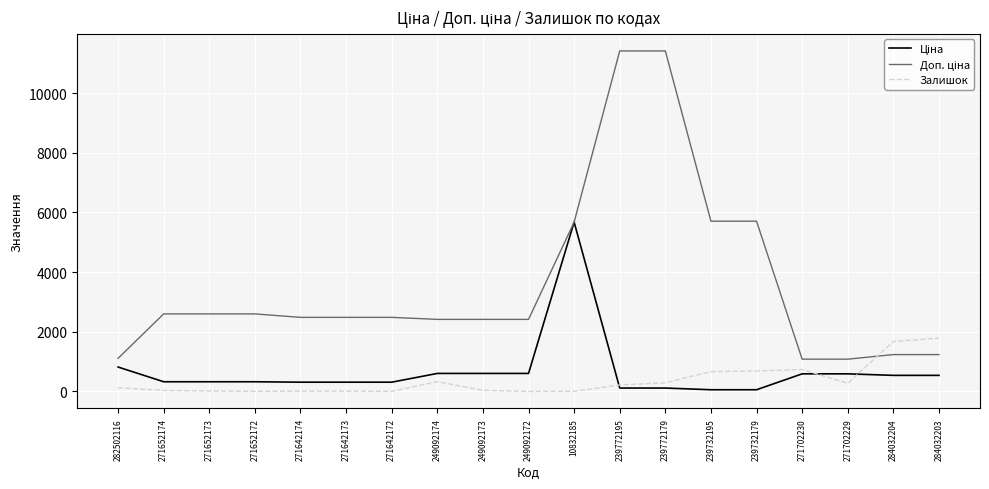

How many lines are shown in the chart?

3